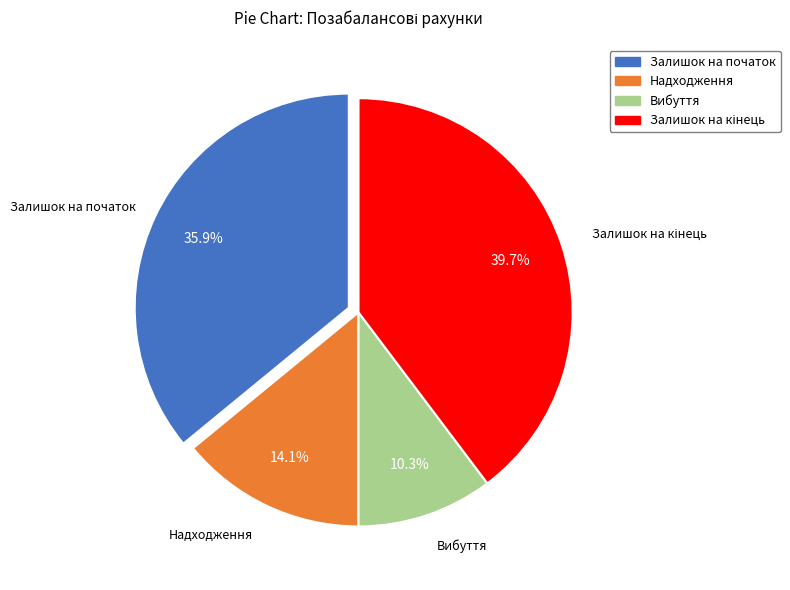

Which category has the smallest portion of the pie?

Вибуття